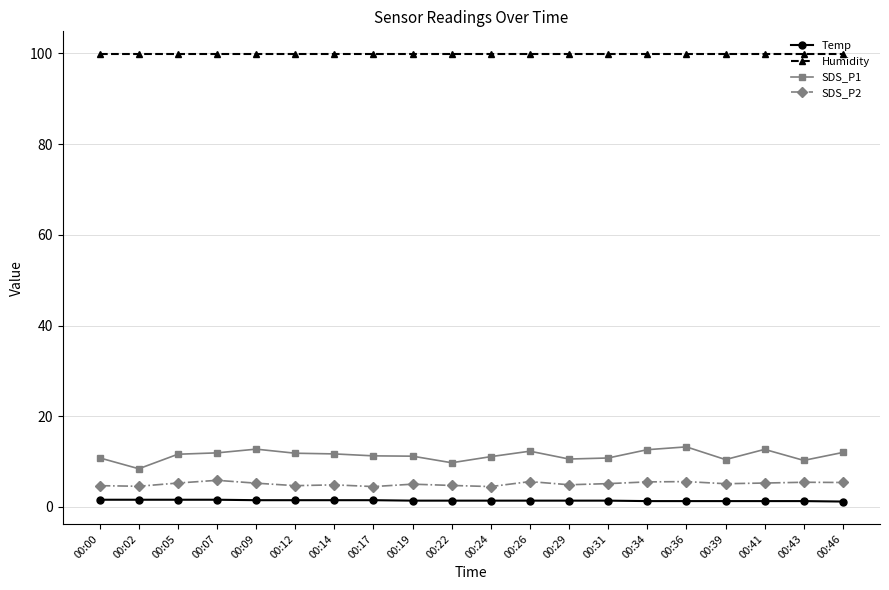

True or false: Temp and SDS_P1 cross at least once.

False